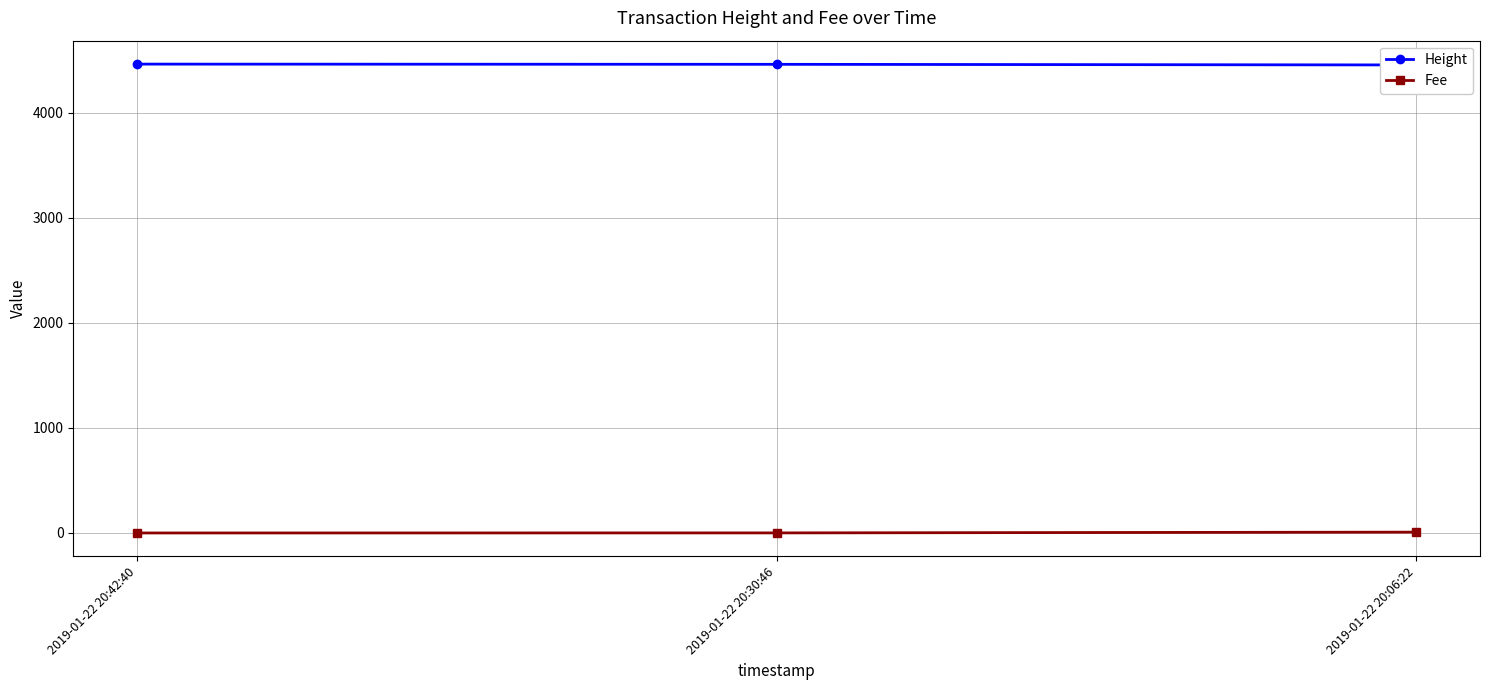

Reading left to right, extract all data points from this chart.

Height: 2019-01-22 20:42:40=4461.0	2019-01-22 20:30:46=4459.0	2019-01-22 20:06:22=4453.0
Fee: 2019-01-22 20:42:40=0.1	2019-01-22 20:30:46=0.7	2019-01-22 20:06:22=8.0